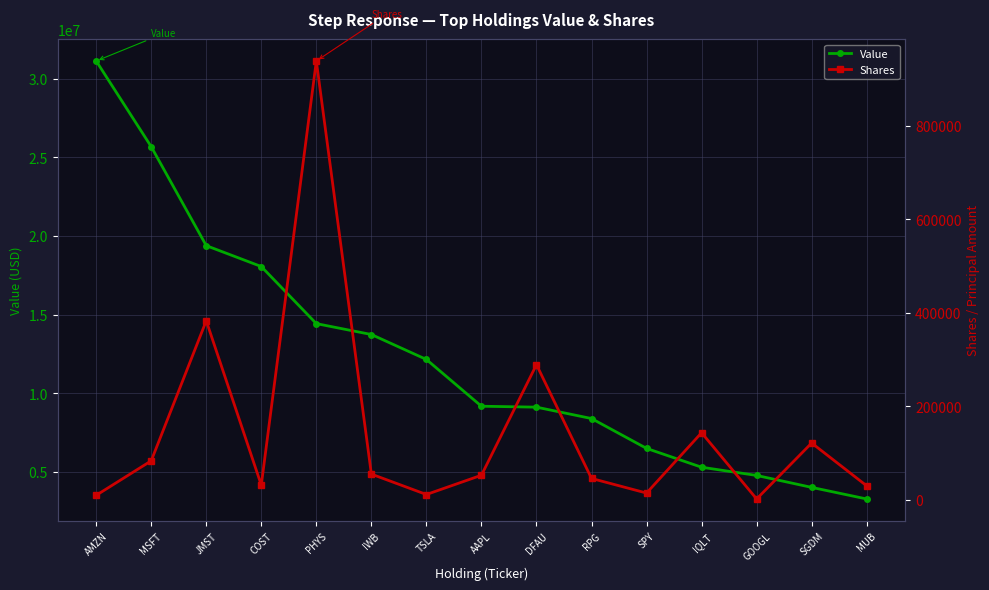

What is the average value of the Shares series?

147258